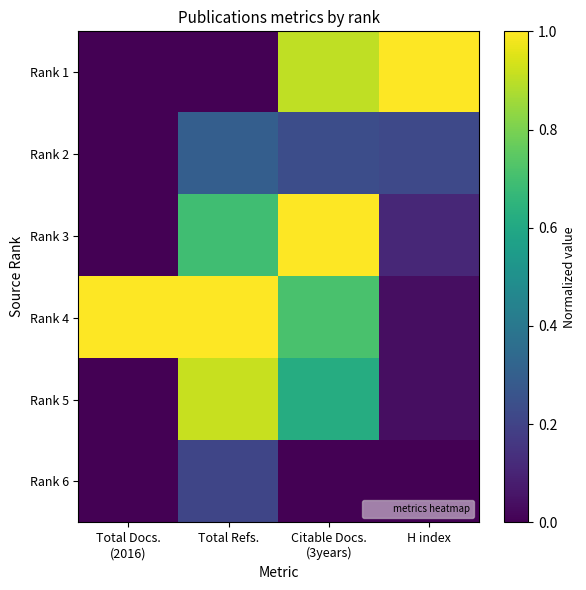

At how many categories does at least one series exceed 0?

4